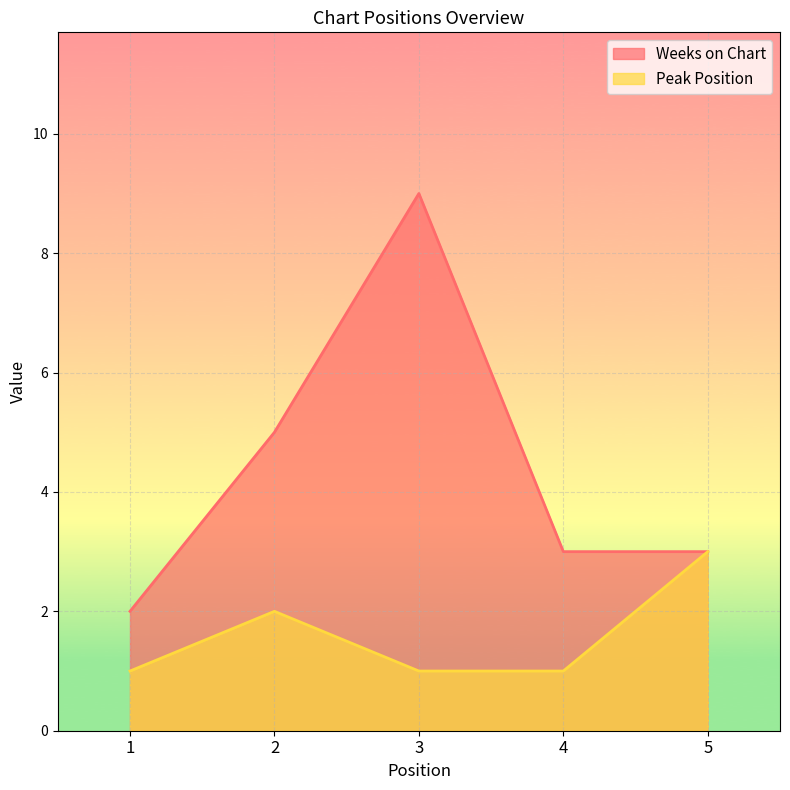

How many lines are shown in the chart?

2